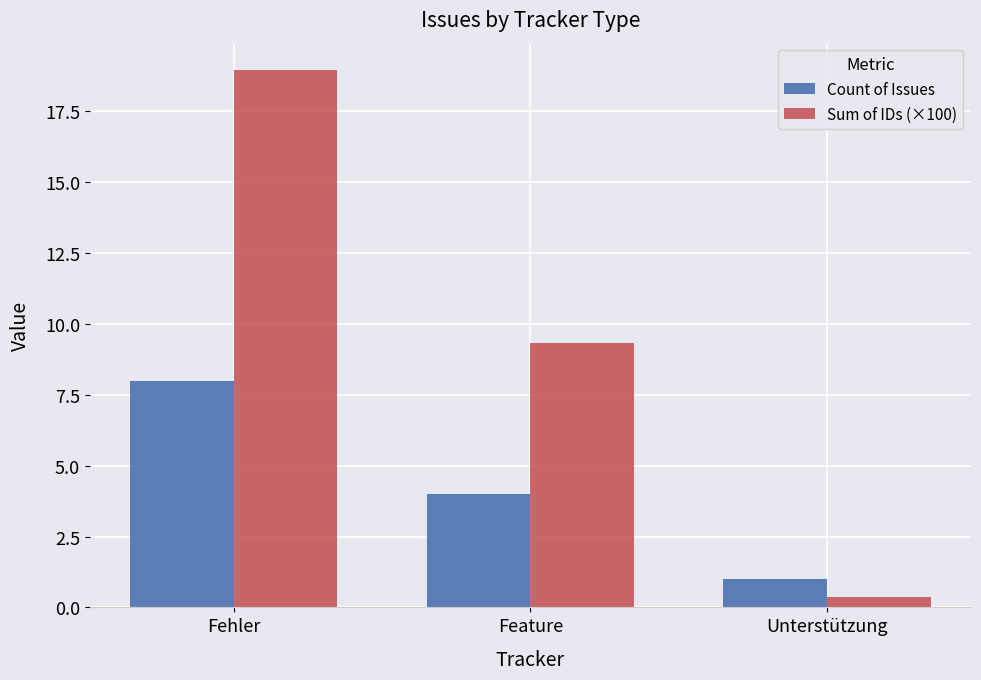

How many bars are there in each group?

2